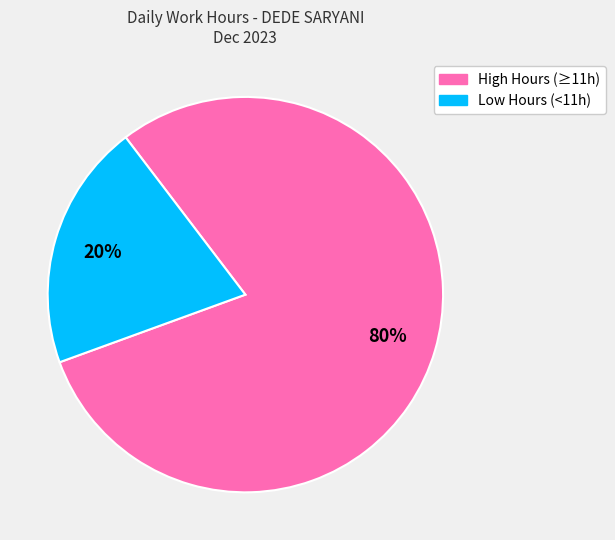

Is there any slice that represents more than half of the pie?

Yes